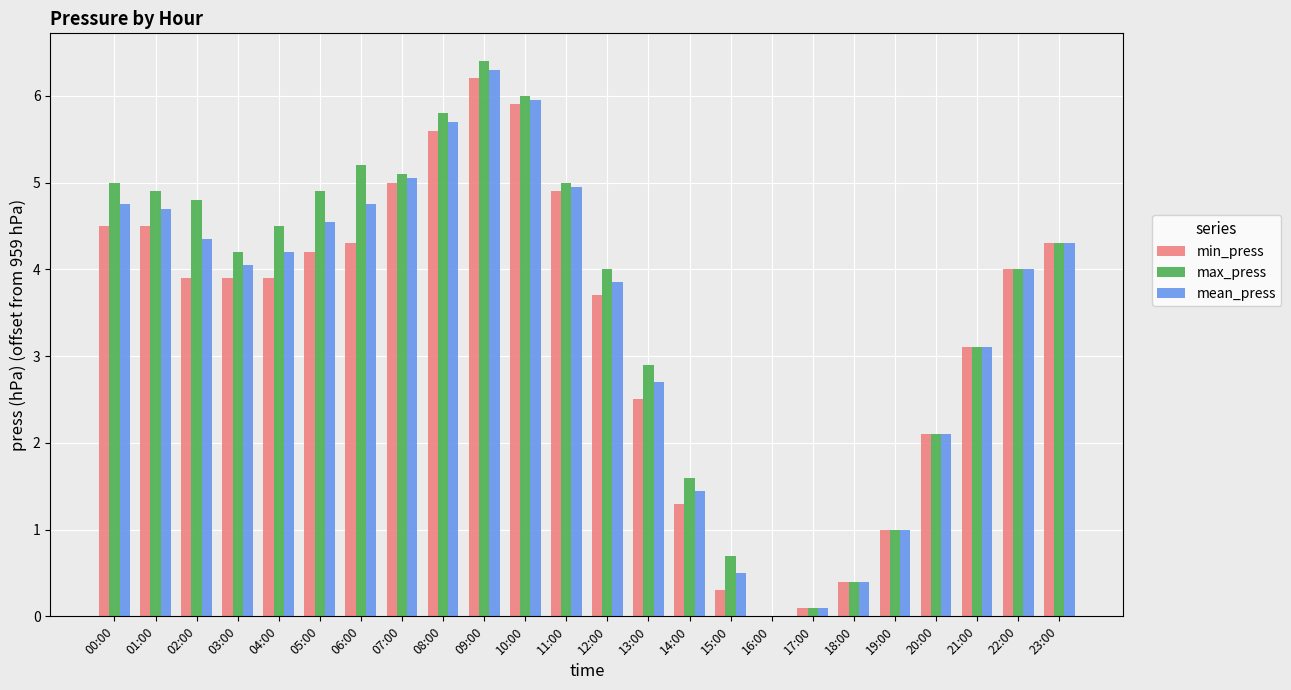

What is the sum of the mean_press values at 01:00 and 19:00?

5.7